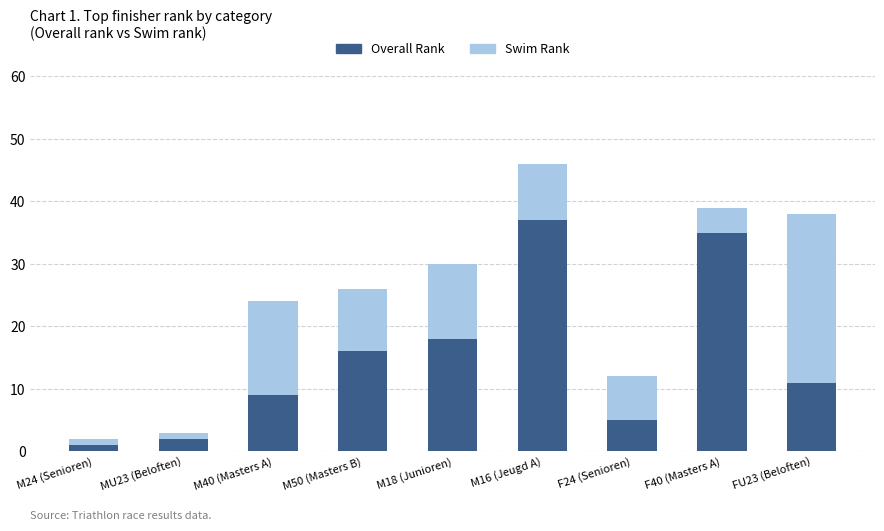

At which category is the sum across all series the highest?

M16 (Jeugd A)